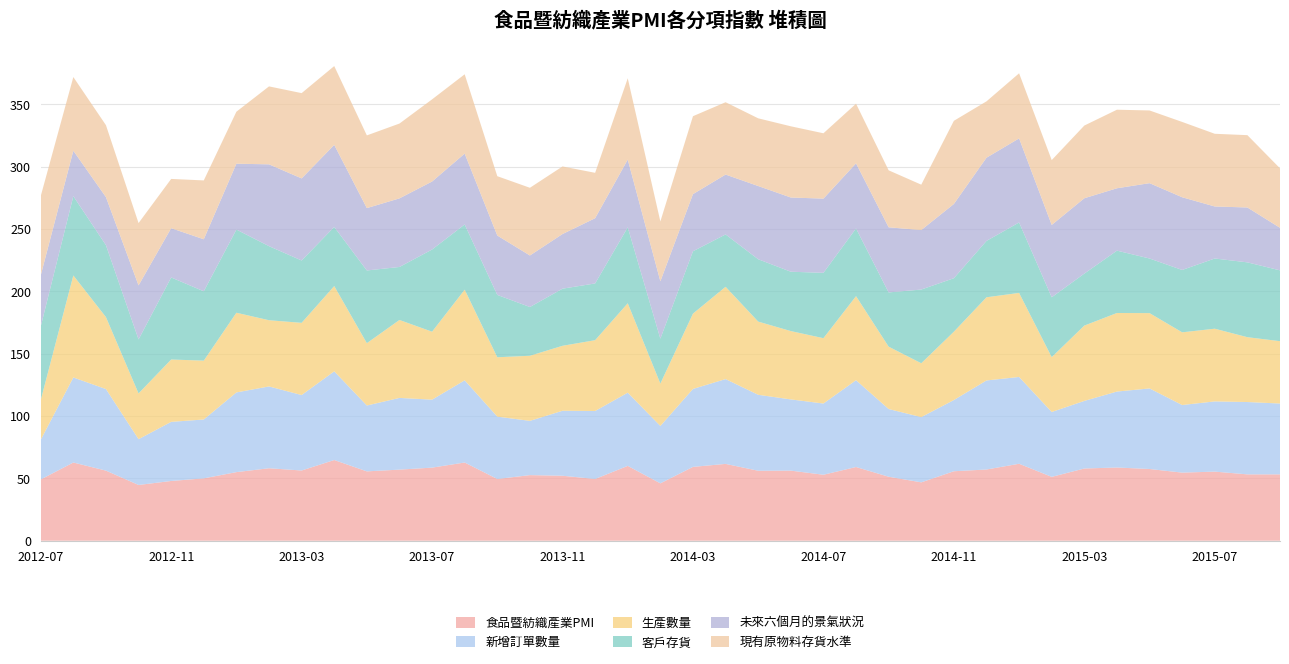

Reading left to right, list all the values displayed in this chart.

食品暨紡織產業PMI: 2012-07=49.1	2012-08=62.7	2012-09=56.2	2012-10=44.7	2012-11=47.9	2012-12=50.0	2013-01=55.0	2013-02=58.1	2013-03=56.3	2013-04=64.7	2013-05=55.6	2013-06=57.0	2013-07=58.6	2013-08=62.7	2013-09=49.5	2013-10=52.6	2013-11=52.1	2013-12=49.5	2014-01=60.0	2014-02=46.0	2014-03=59.2	2014-04=61.6	2014-05=56.1	2014-06=56.2	2014-07=52.9	2014-08=59.1	2014-09=51.3	2014-10=46.8	2014-11=55.7	2014-12=57.1	2015-01=61.7	2015-02=51.2	2015-03=57.9	2015-04=58.7	2015-05=57.5	2015-06=54.6	2015-07=55.4	2015-08=53.2	2015-09=53.2
新增訂單數量: 2012-07=31.8	2012-08=68.2	2012-09=65.4	2012-10=36.7	2012-11=47.4	2012-12=47.2	2013-01=63.9	2013-02=65.6	2013-03=60.5	2013-04=71.1	2013-05=52.8	2013-06=57.5	2013-07=54.5	2013-08=65.9	2013-09=50.0	2013-10=43.5	2013-11=52.1	2013-12=54.5	2014-01=58.7	2014-02=46.0	2014-03=62.5	2014-04=68.0	2014-05=60.9	2014-06=57.1	2014-07=57.1	2014-08=69.6	2014-09=54.3	2014-10=52.3	2014-11=57.1	2014-12=71.4	2015-01=69.6	2015-02=52.0	2015-03=54.2	2015-04=60.9	2015-05=64.6	2015-06=54.2	2015-07=56.3	2015-08=58.0	2015-09=56.8
生產數量: 2012-07=31.8	2012-08=81.8	2012-09=57.7	2012-10=36.7	2012-11=50.0	2012-12=47.2	2013-01=63.9	2013-02=53.1	2013-03=57.9	2013-04=68.4	2013-05=50.0	2013-06=62.5	2013-07=54.5	2013-08=72.7	2013-09=47.6	2013-10=52.2	2013-11=52.1	2013-12=56.8	2014-01=71.7	2014-02=34.0	2014-03=60.4	2014-04=74.0	2014-05=58.7	2014-06=54.8	2014-07=52.4	2014-08=67.4	2014-09=50.0	2014-10=43.2	2014-11=54.8	2014-12=66.7	2015-01=67.4	2015-02=44.0	2015-03=60.4	2015-04=63.0	2015-05=60.4	2015-06=58.3	2015-07=58.3	2015-08=52.0	2015-09=50.0
客戶存貨: 2012-07=59.1	2012-08=63.6	2012-09=57.7	2012-10=43.3	2012-11=65.8	2012-12=55.6	2013-01=66.7	2013-02=59.4	2013-03=50.0	2013-04=47.4	2013-05=58.3	2013-06=42.5	2013-07=65.9	2013-08=52.3	2013-09=50.0	2013-10=39.1	2013-11=45.8	2013-12=45.5	2014-01=60.9	2014-02=36.0	2014-03=50.0	2014-04=42.0	2014-05=50.0	2014-06=47.6	2014-07=52.4	2014-08=54.3	2014-09=43.5	2014-10=59.1	2014-11=42.9	2014-12=45.2	2015-01=56.5	2015-02=48.0	2015-03=41.7	2015-04=50.0	2015-05=43.8	2015-06=50.0	2015-07=56.3	2015-08=60.0	2015-09=56.8
未來六個月的景氣狀況: 2012-07=40.9	2012-08=36.4	2012-09=38.5	2012-10=43.3	2012-11=39.5	2012-12=41.7	2013-01=52.8	2013-02=65.6	2013-03=65.8	2013-04=65.8	2013-05=50.0	2013-06=55.0	2013-07=54.5	2013-08=56.8	2013-09=47.6	2013-10=41.3	2013-11=43.8	2013-12=52.3	2014-01=54.3	2014-02=46.0	2014-03=45.8	2014-04=48.0	2014-05=58.7	2014-06=59.5	2014-07=59.5	2014-08=52.2	2014-09=52.2	2014-10=47.7	2014-11=59.5	2014-12=66.7	2015-01=67.4	2015-02=58.0	2015-03=60.4	2015-04=50.0	2015-05=60.4	2015-06=58.3	2015-07=41.7	2015-08=44.0	2015-09=34.1
現有原物料存貨水準: 2012-07=63.6	2012-08=59.1	2012-09=57.7	2012-10=50.0	2012-11=39.5	2012-12=47.2	2013-01=41.7	2013-02=62.5	2013-03=68.4	2013-04=63.2	2013-05=58.3	2013-06=60.0	2013-07=65.9	2013-08=63.6	2013-09=47.6	2013-10=54.3	2013-11=54.2	2013-12=36.4	2014-01=65.2	2014-02=48.0	2014-03=62.5	2014-04=58.0	2014-05=54.3	2014-06=57.1	2014-07=52.4	2014-08=47.8	2014-09=45.7	2014-10=36.4	2014-11=66.7	2014-12=45.2	2015-01=52.2	2015-02=52.0	2015-03=58.3	2015-04=63.0	2015-05=58.3	2015-06=60.4	2015-07=58.3	2015-08=58.0	2015-09=47.7